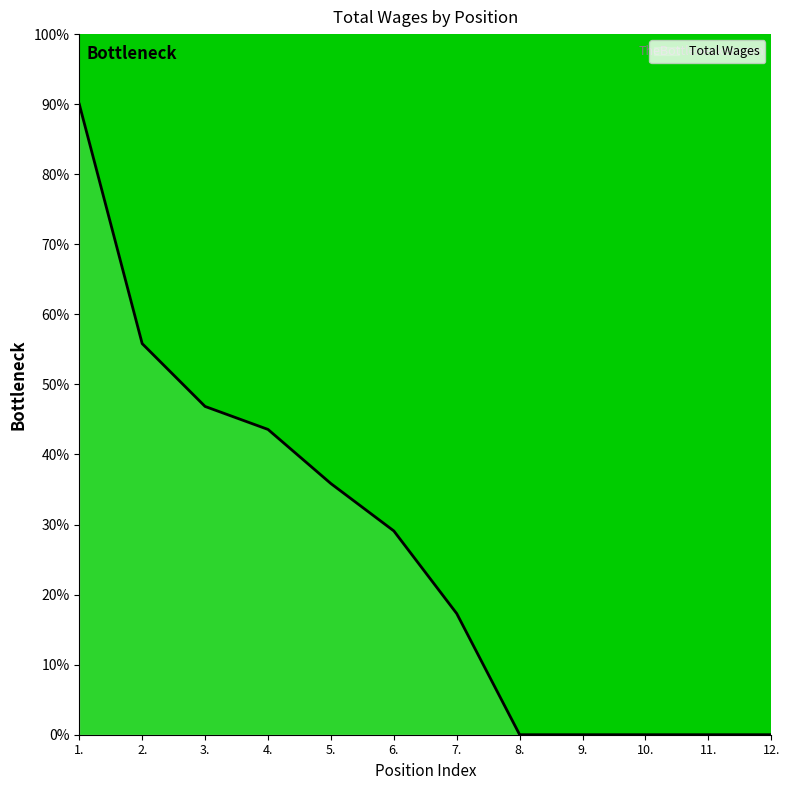

True or false: the data shows 0.0 at 8..

True